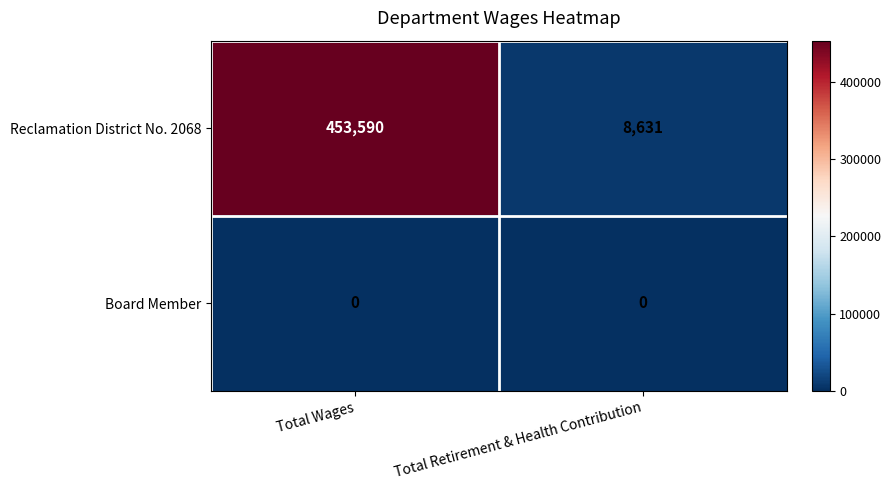

Count the number of data series in this chart.

2